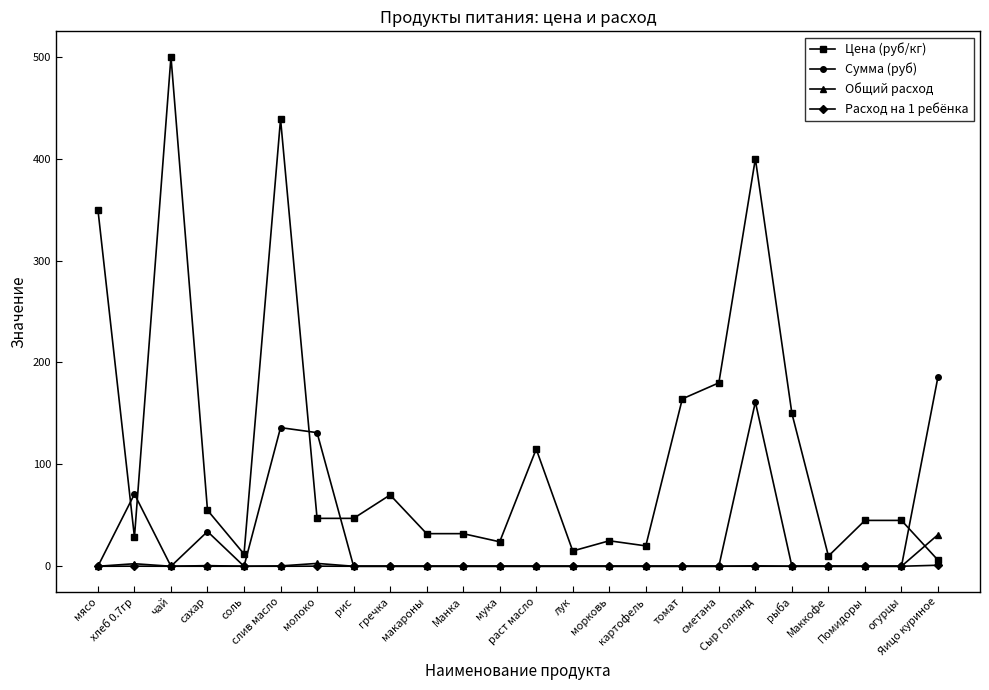

After their last crossing, which series has the higher values: Цена (руб/кг) or Сумма (руб)?

Сумма (руб)